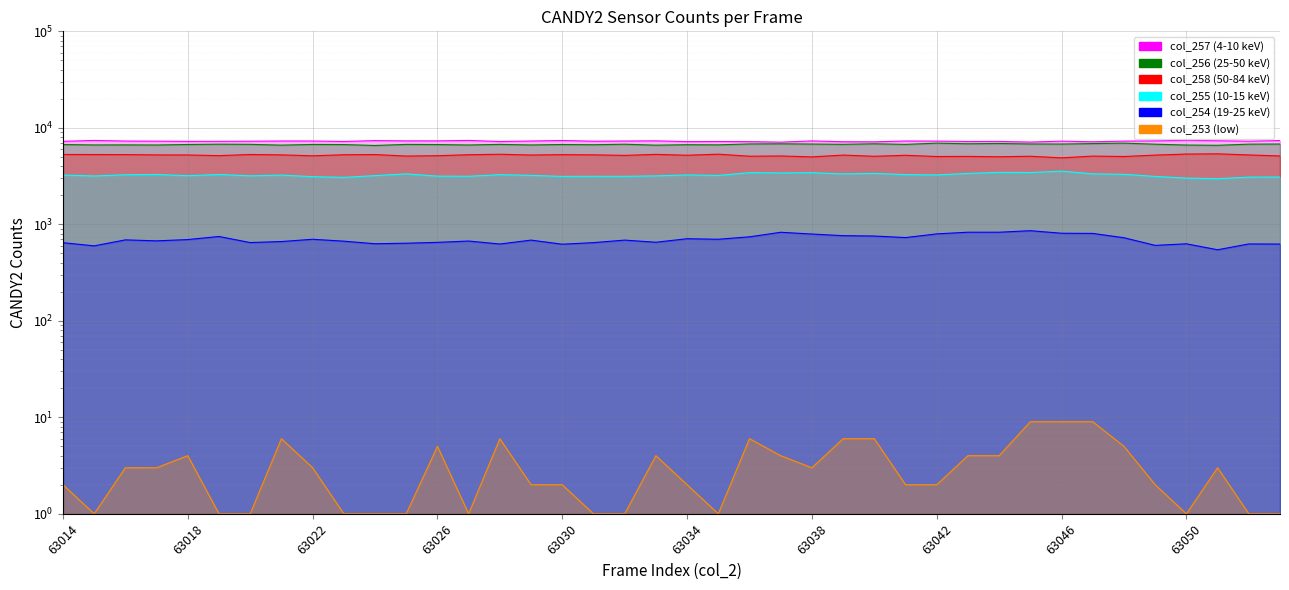

How many lines are shown in the chart?

6